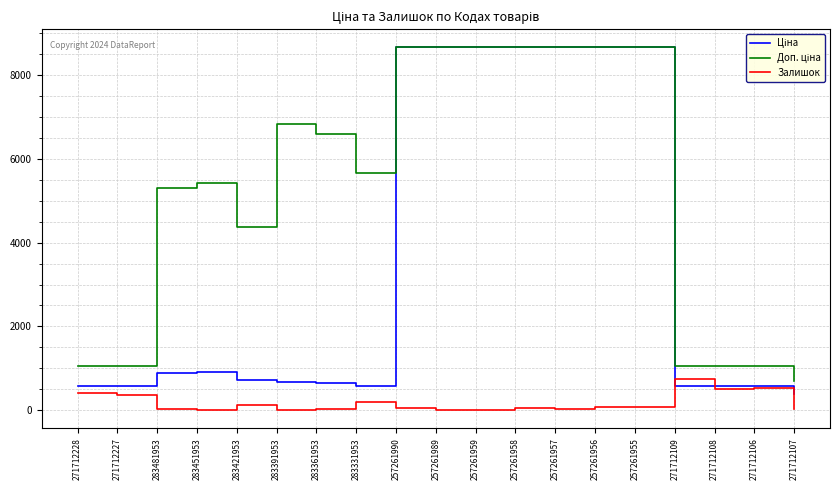

Is it true that Залишок equals 523.0 at 271712106?

True